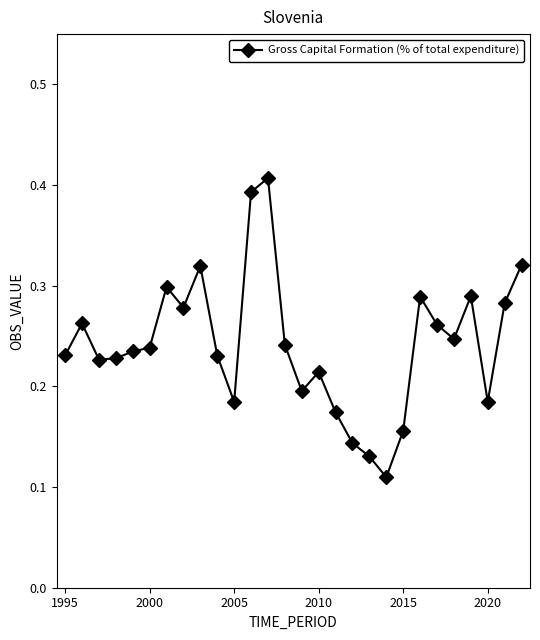

How many lines are shown in the chart?

1